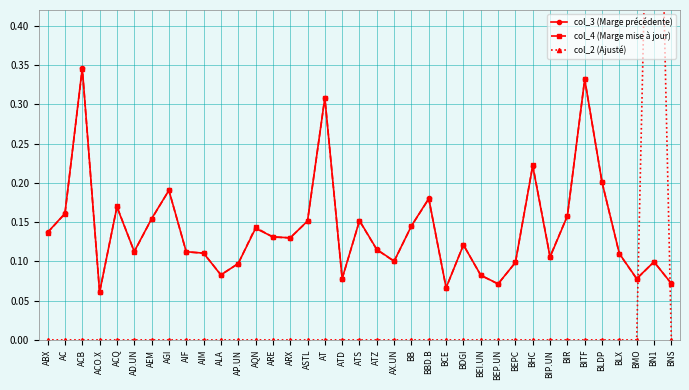

The col_4 (Marge mise à jour) series shows 0.1 at AIM. True or false?

True